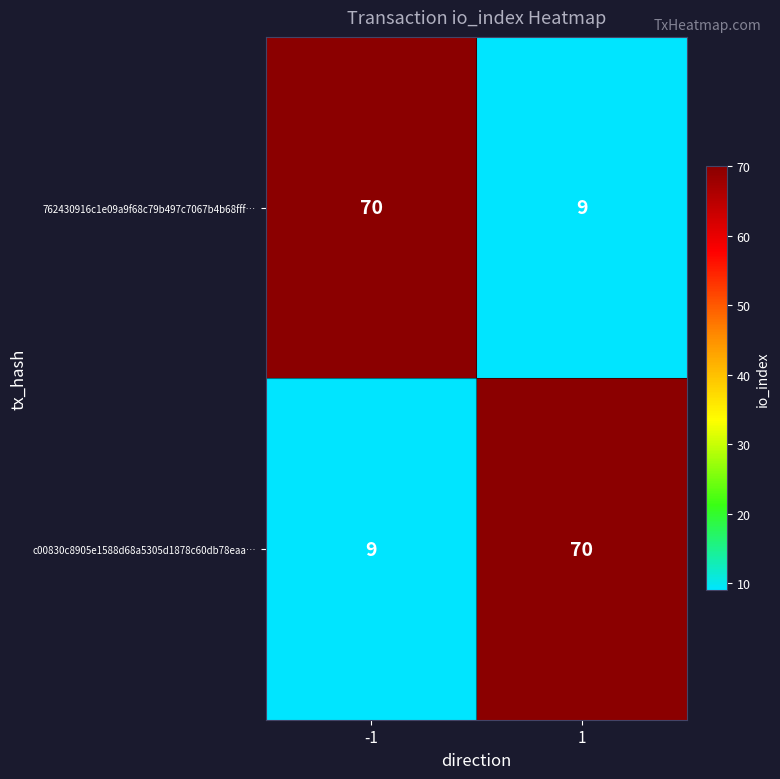

What is the difference between the highest and lowest values at 1?

61